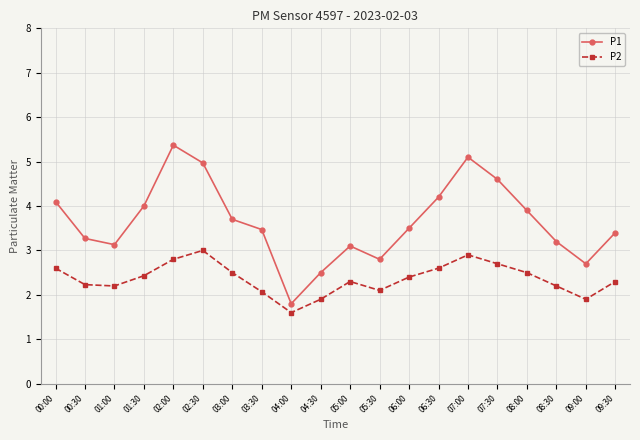

What is the label of the 1st point from the right?

09:30